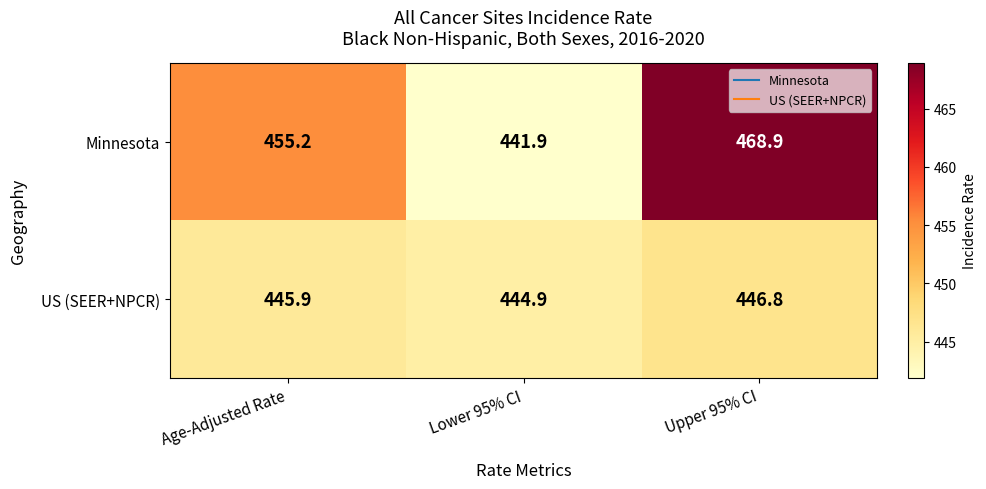

At which label does US (SEER+NPCR) reach its minimum?

Lower 95% CI